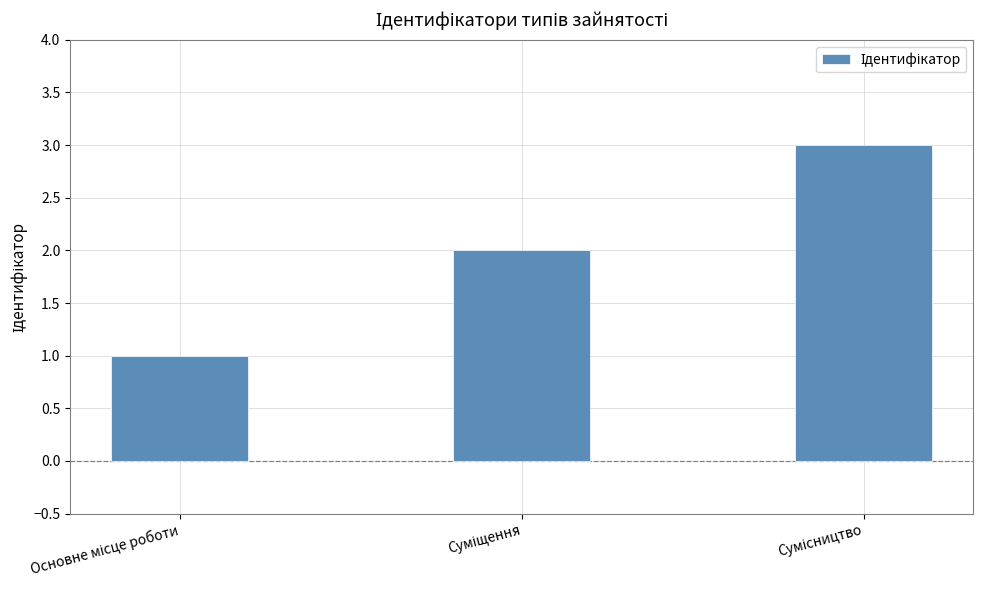

What is the sum of all values?

6